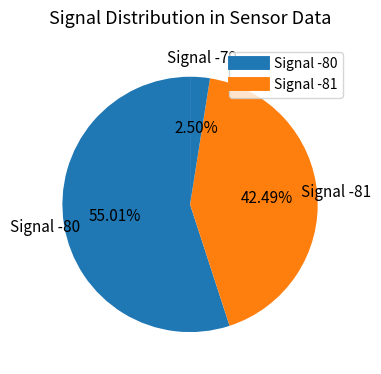

How many slices are in this pie chart?

3